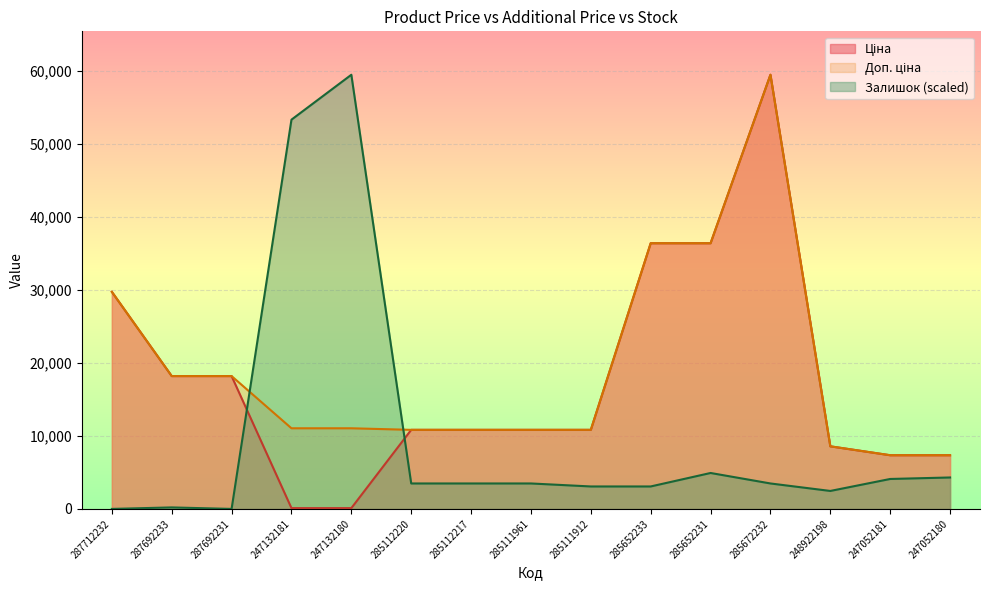

Between 287692233 and 248922198, which is larger?

287692233